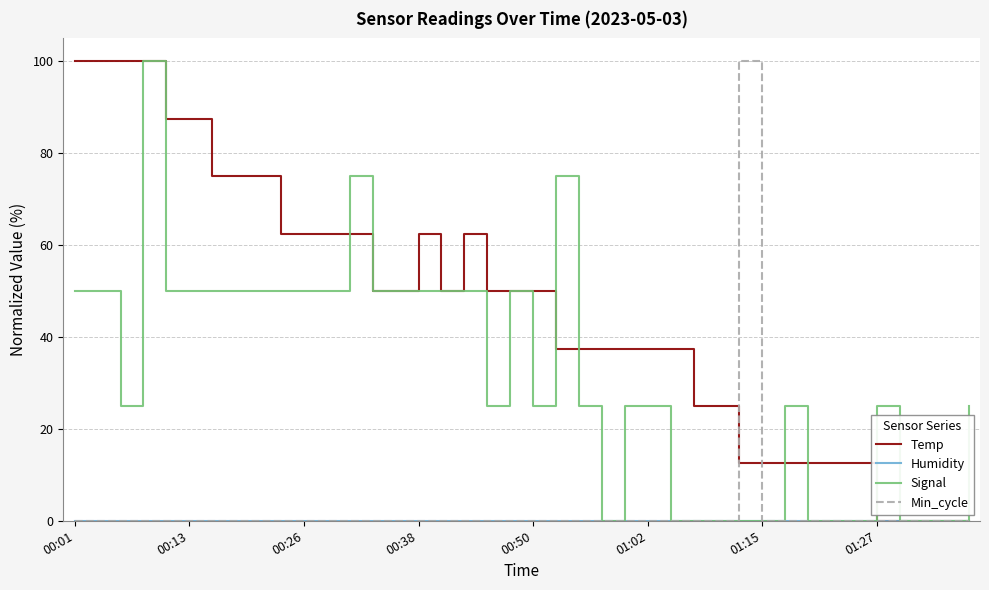

What is the maximum value shown in the chart?

100.0